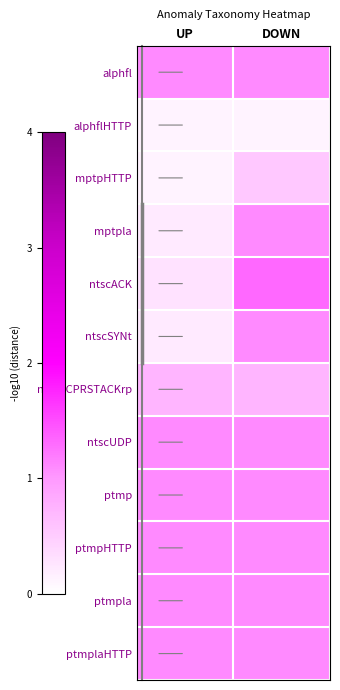

Between UP and DOWN, which series saw the biggest shift?

ntscACK